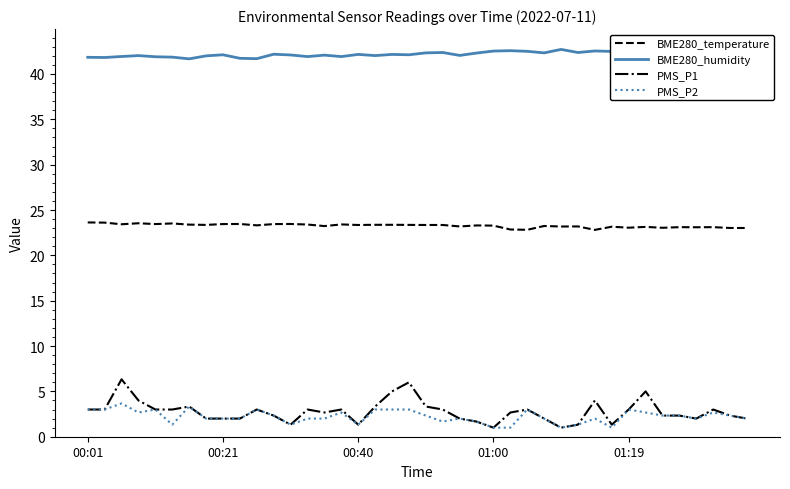

How many lines are shown in the chart?

4